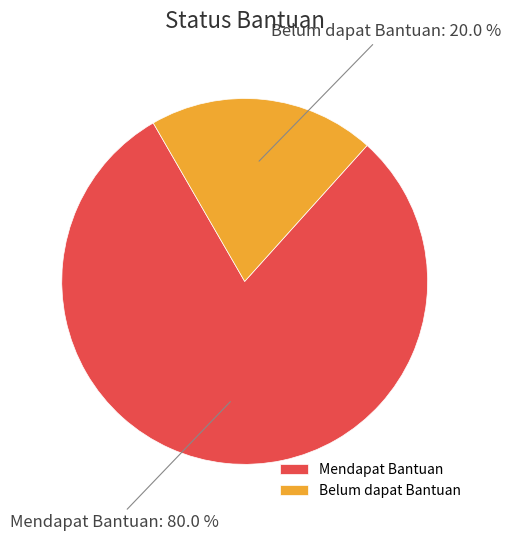

Does any single category account for the majority?

Yes